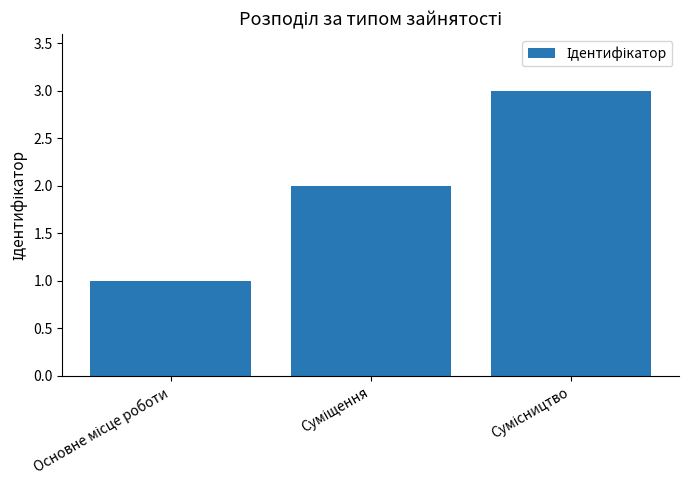

What is the maximum value shown in the chart?

3